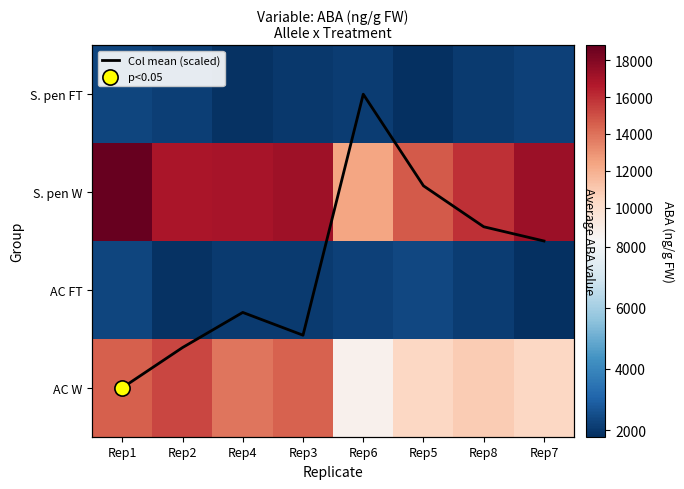

At Rep8, list the series in order from largest to smallest.

S. pen W, AC W, AC FT, S. pen FT, Col mean (scaled)